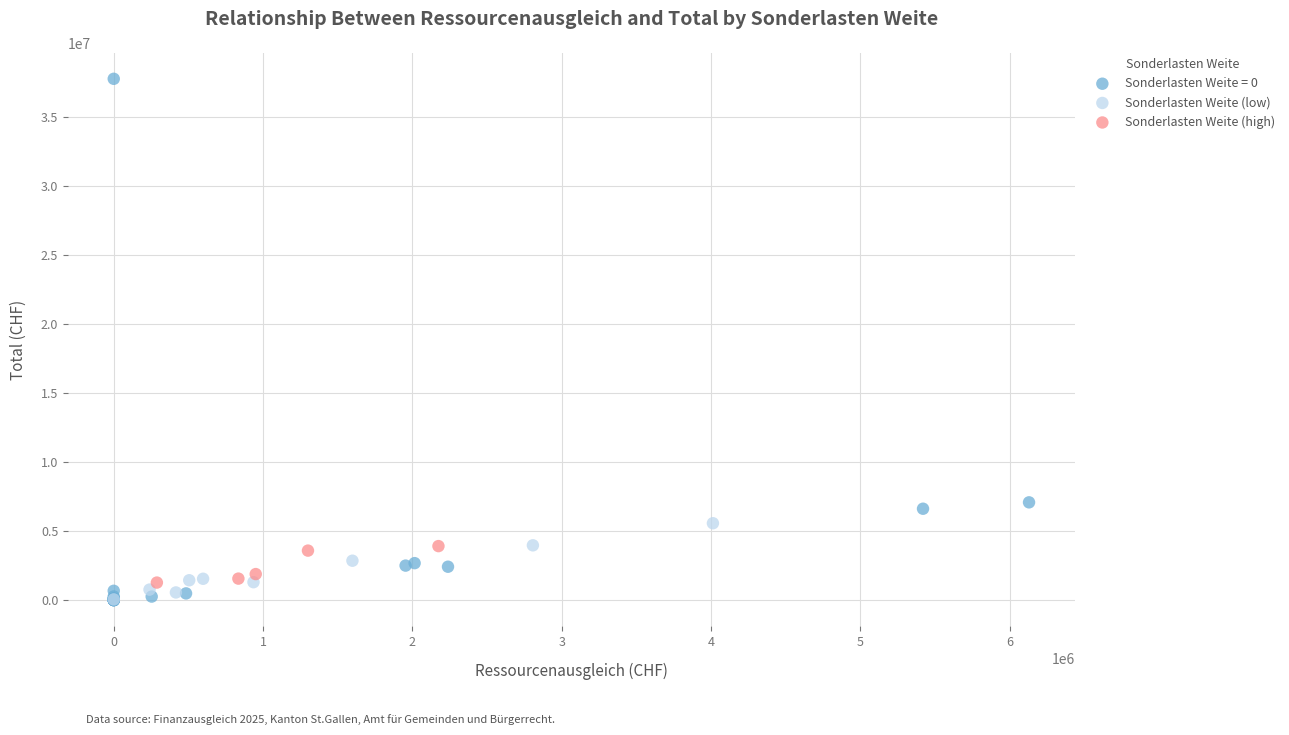

What are all the series names shown in the legend?

Sonderlasten Weite = 0, Sonderlasten Weite (low), Sonderlasten Weite (high)